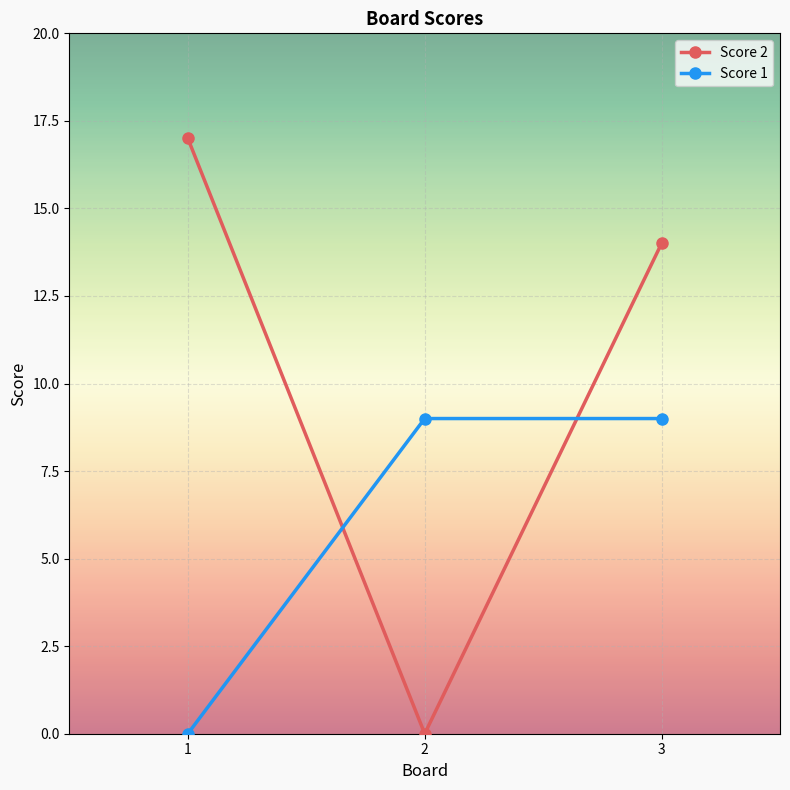

Reading left to right, what are all the values shown in this chart?

Score 2: 1=17	2=0	3=14
Score 1: 1=0	2=9	3=9